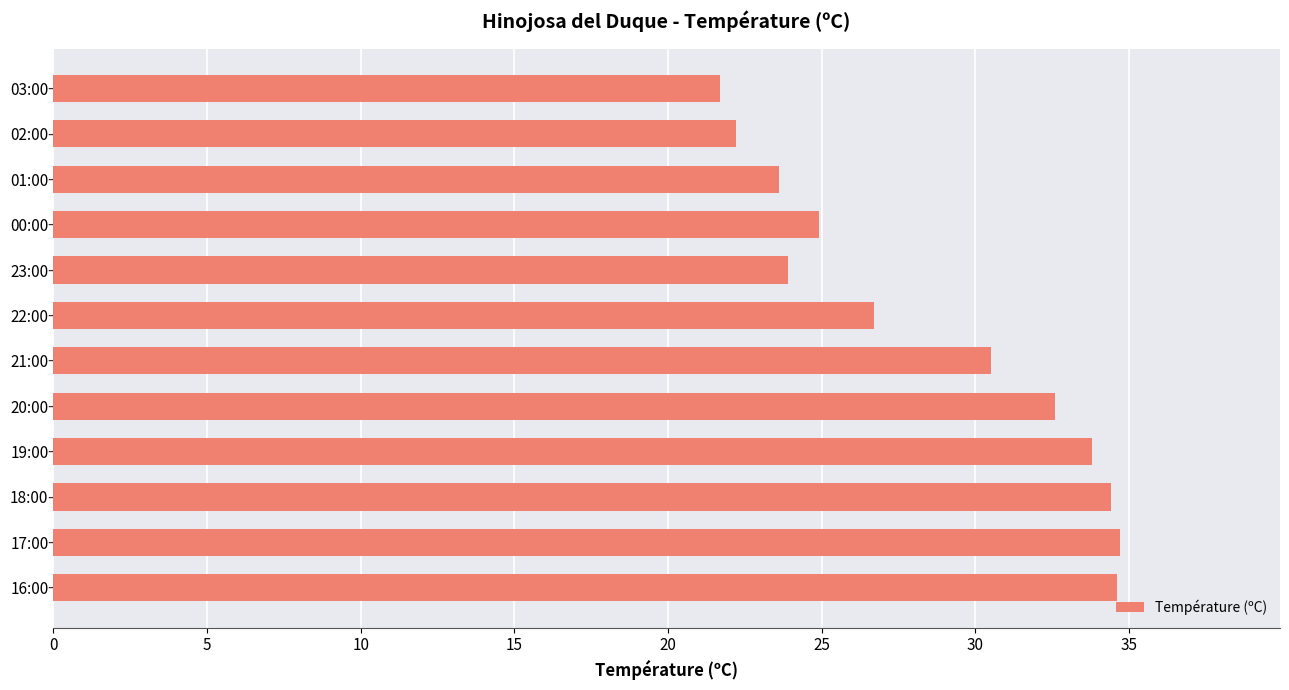

What is the difference between the second highest and second lowest values?

12.4